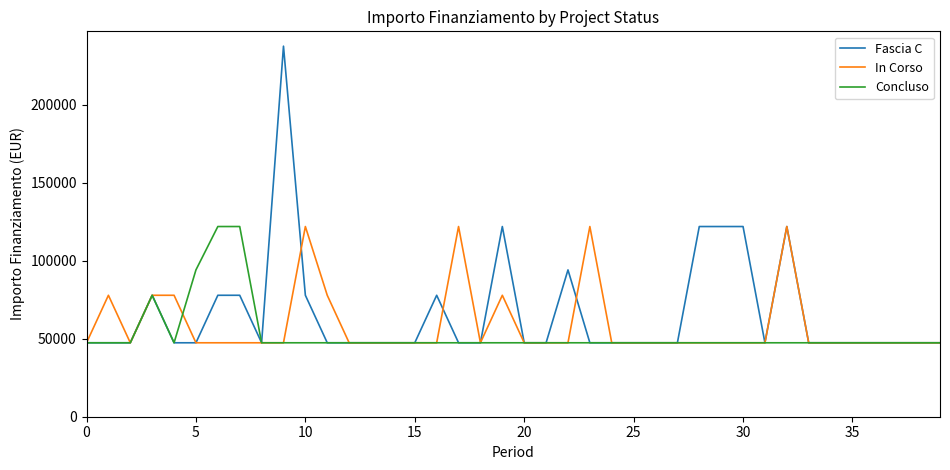

What is the average value of the In Corso series?

58692